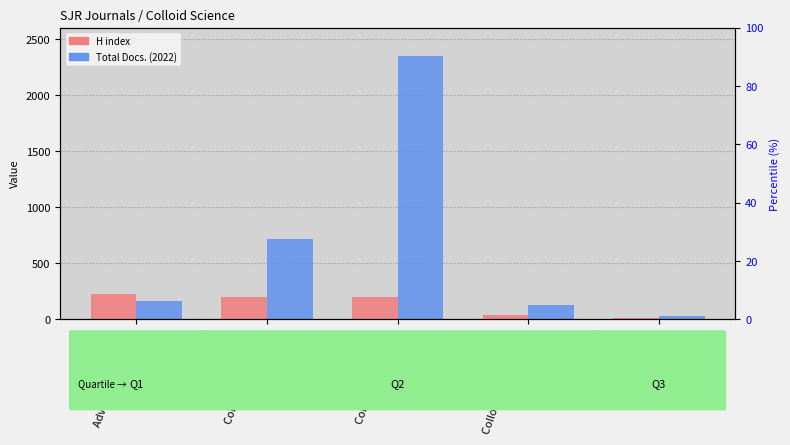

Is the value of H index at JCIS Open greater than the value of Total Docs. (2022) at Colloids Interface Sci?

No